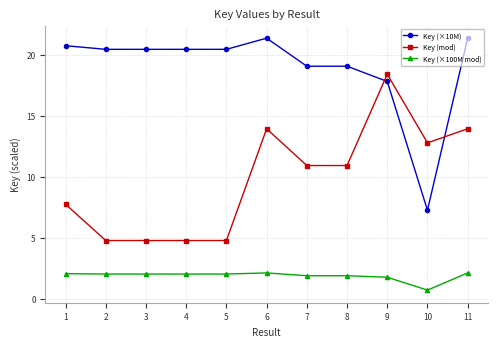

What is the value of the Key (×100M mod) point at the 10th from the left?

0.7